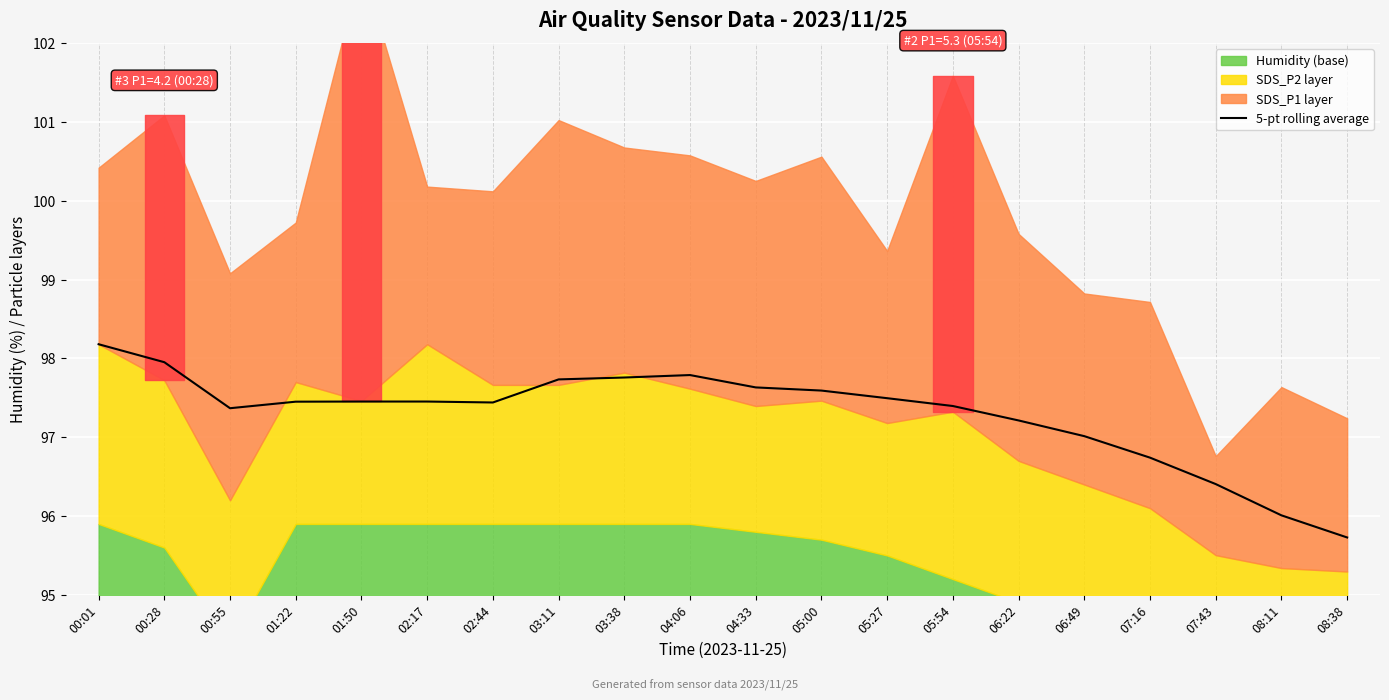

Reading right to left, what are all the values shown in this chart?

08:38=95.7	08:11=96.0	07:43=96.4	07:16=96.7	06:49=97.0	06:22=97.2	05:54=97.4	05:27=97.5	05:00=97.6	04:33=97.6	04:06=97.8	03:38=97.8	03:11=97.7	02:44=97.4	02:17=97.5	01:50=97.5	01:22=97.5	00:55=97.4	00:28=98.0	00:01=98.2